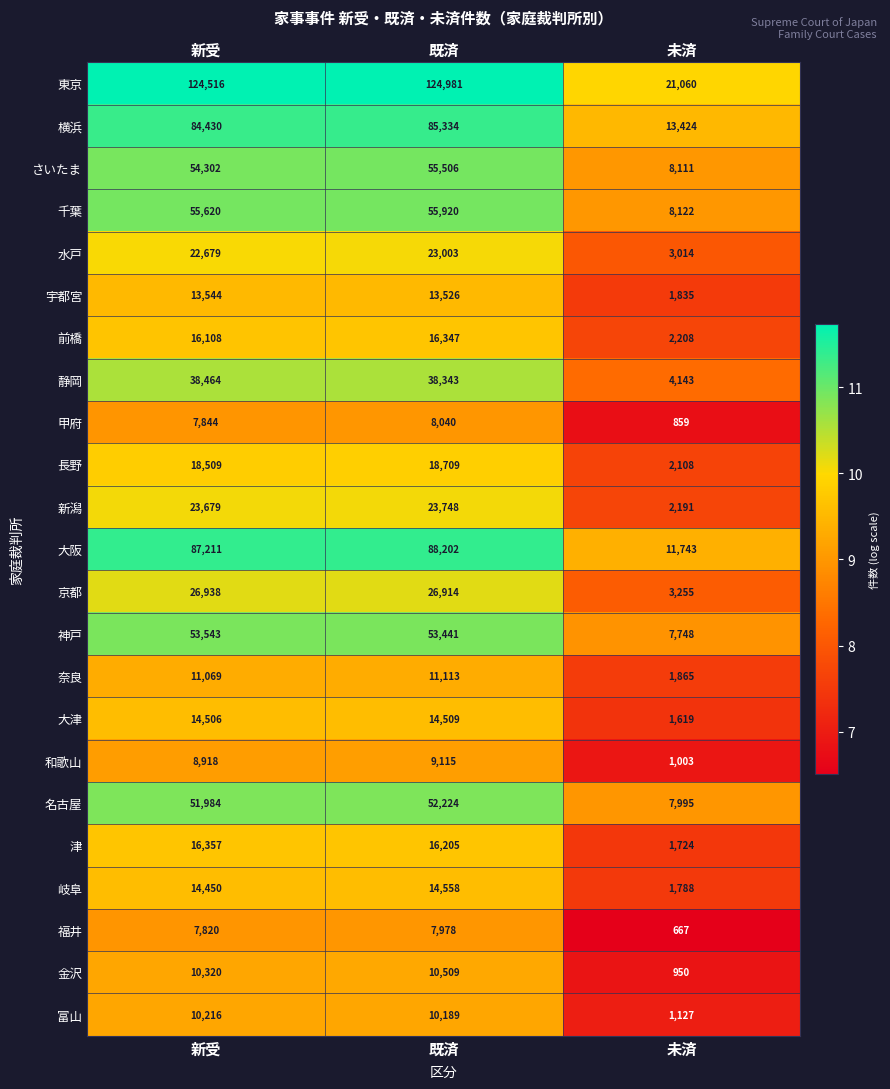

What is the maximum value shown in the chart?

124981